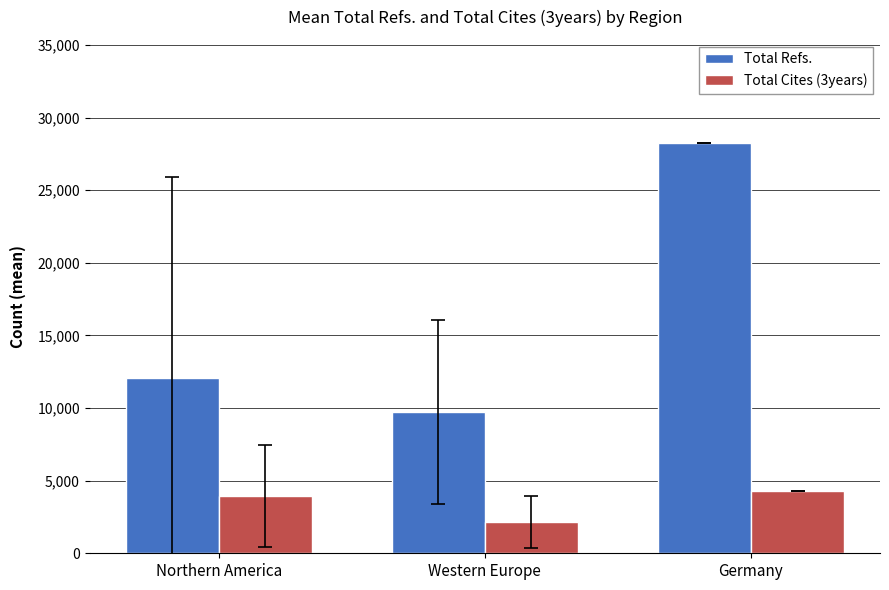

At which label is Total Refs. closest to 18998?

Northern America